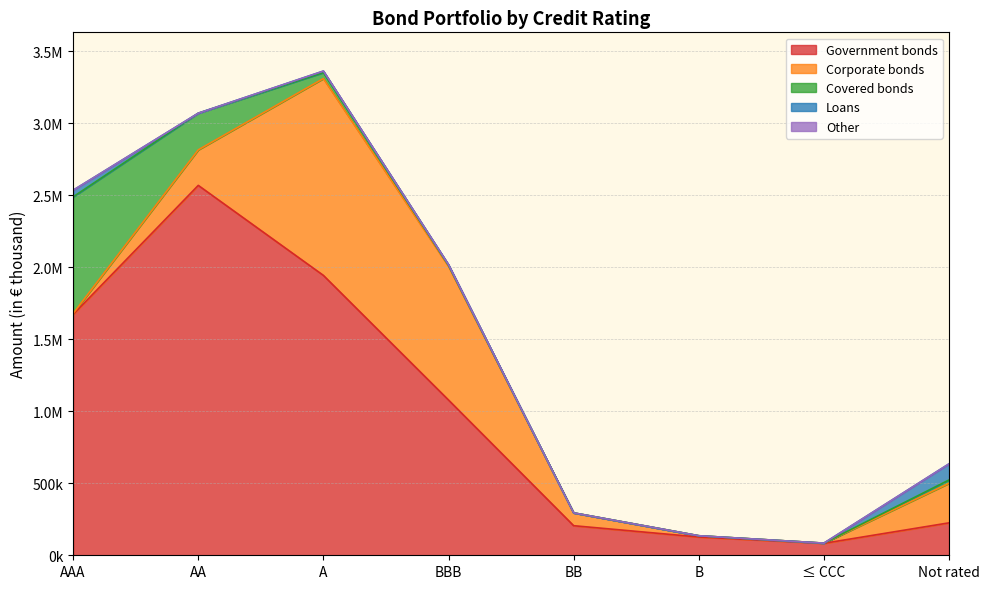

True or false: Covered bonds has more than 0 points higher than both neighbors.

False